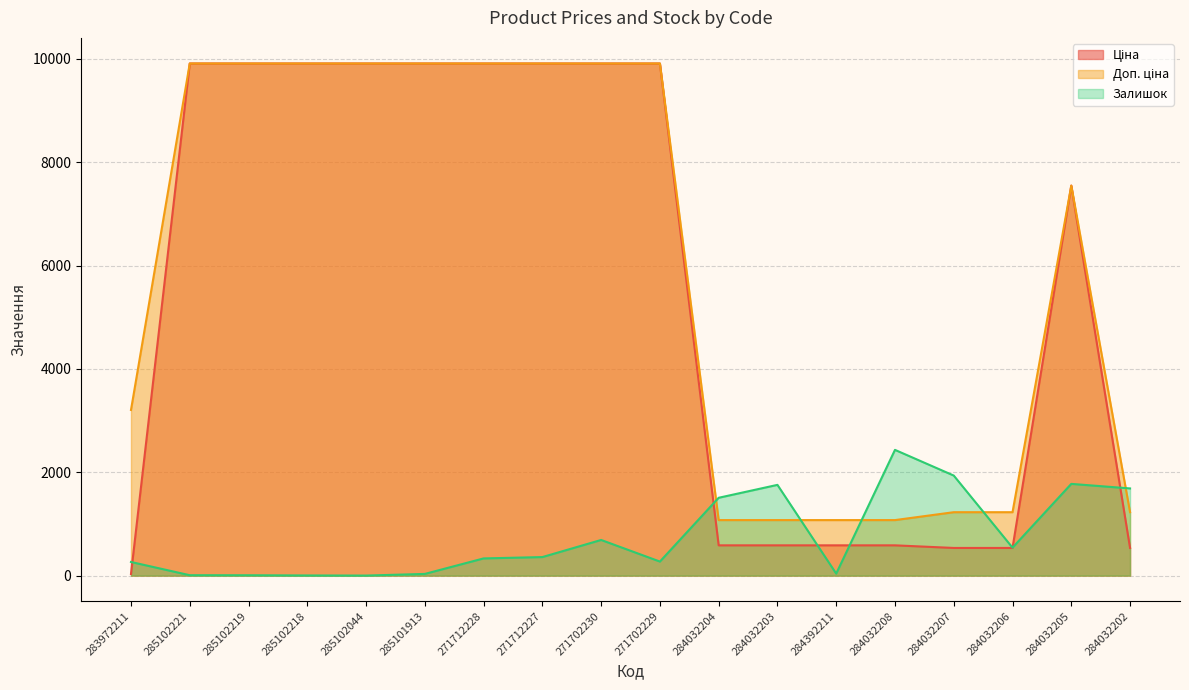

What is the label of the 3rd point from the left?

285102219